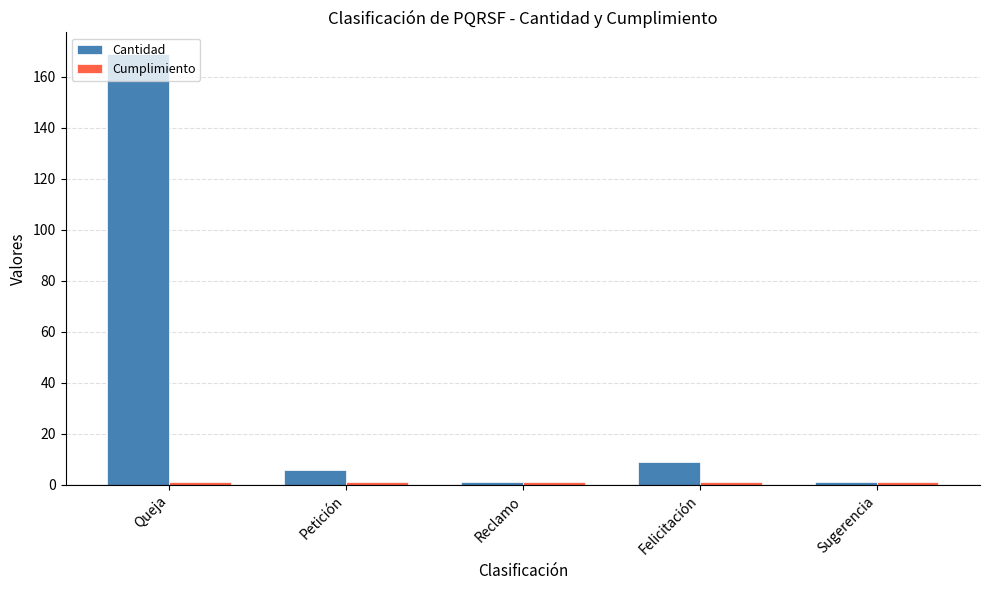

At which label is Cantidad closest to 85?

Felicitación